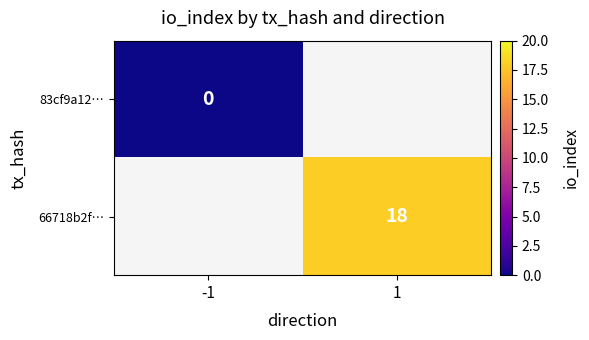

True or false: 66718b2f… has a value of 11 at 1.

False